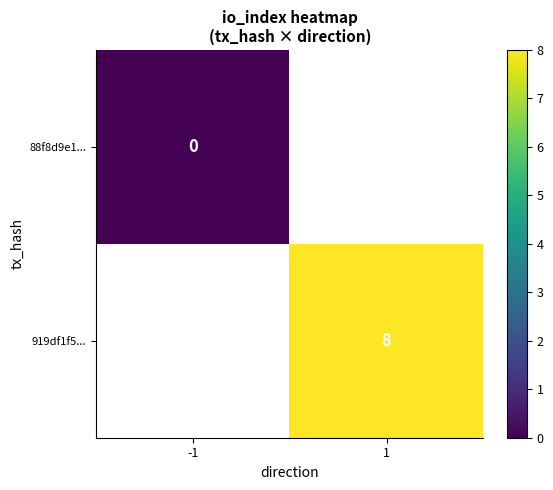

The value of 919df1f5... at 1 is 8. True or false?

True